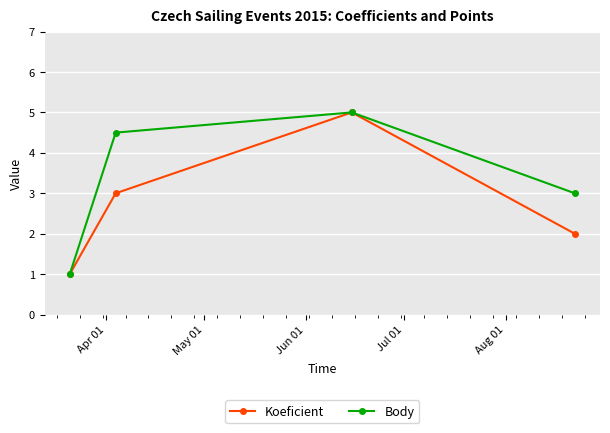

What is the lowest value of the Body series?

1.0